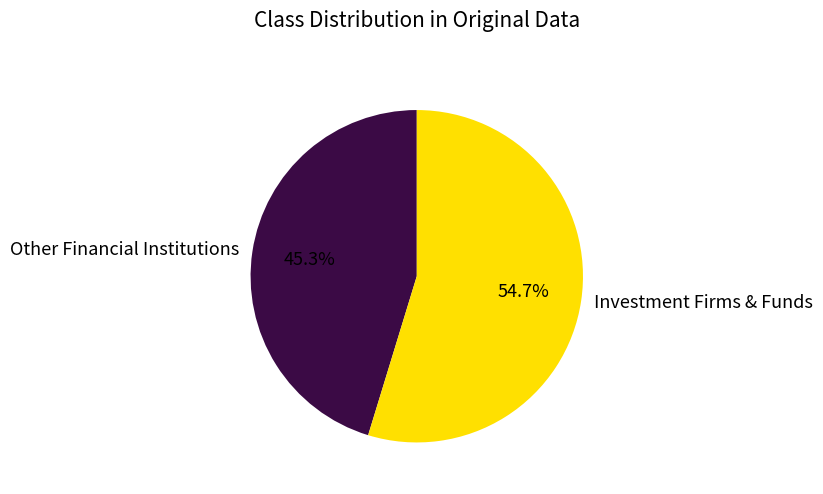

Is the sum of Other Financial Institutions and Investment Firms & Funds greater than half?

Yes